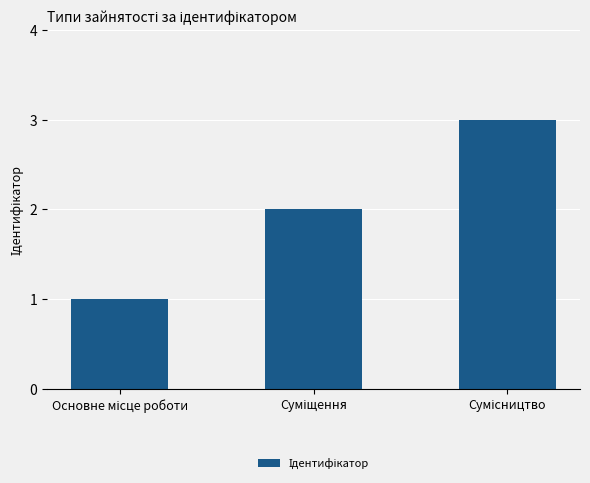

Reading right to left, what are all the values shown in this chart?

3	2	1